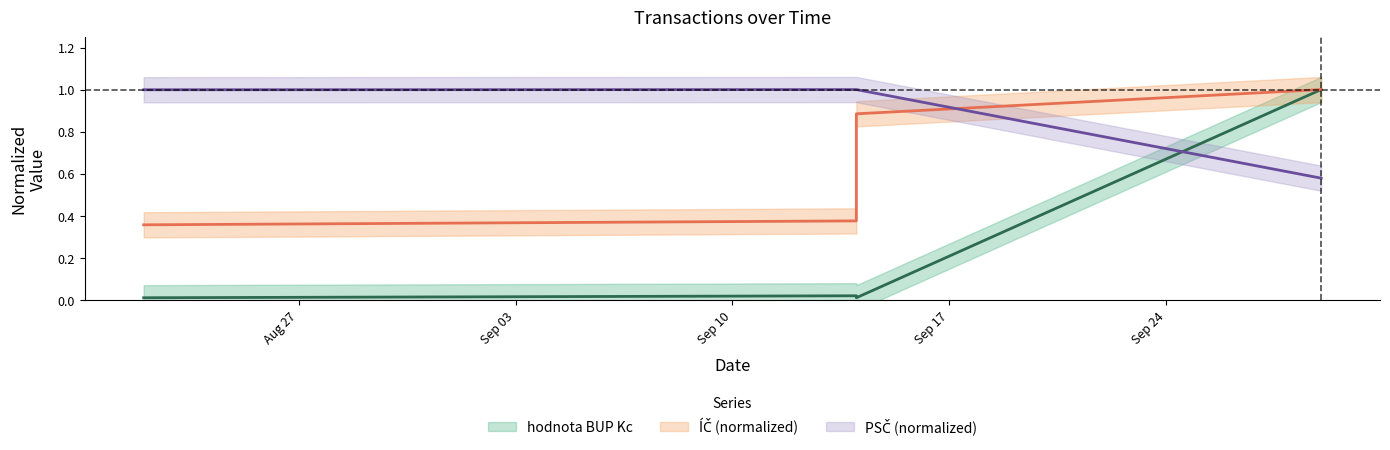

True or false: hodnota BUP Kc has more than 1 interior local peaks.

False